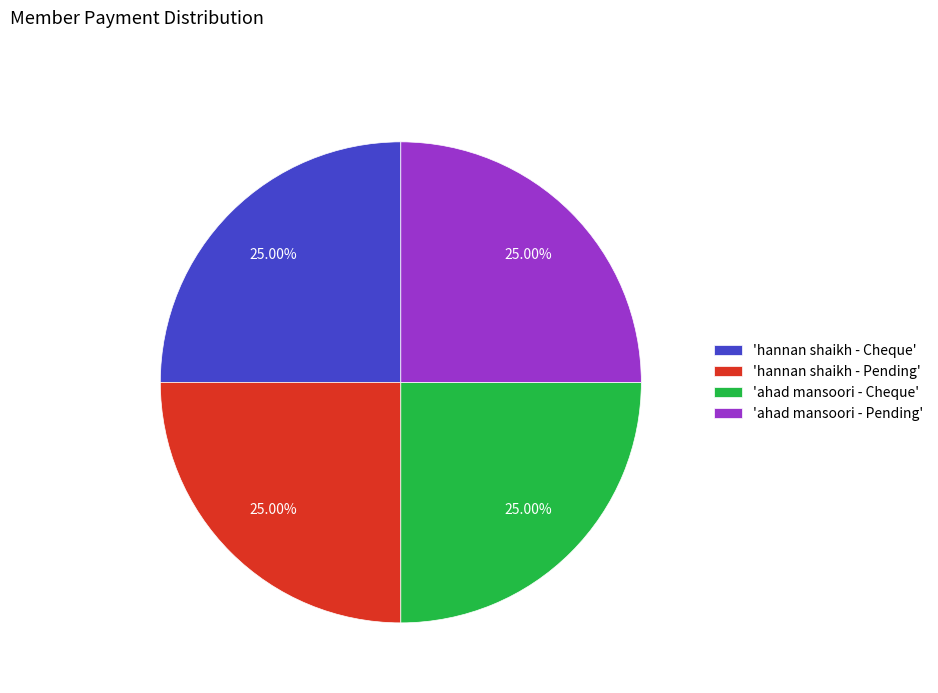

Count the number of slices in the pie.

4